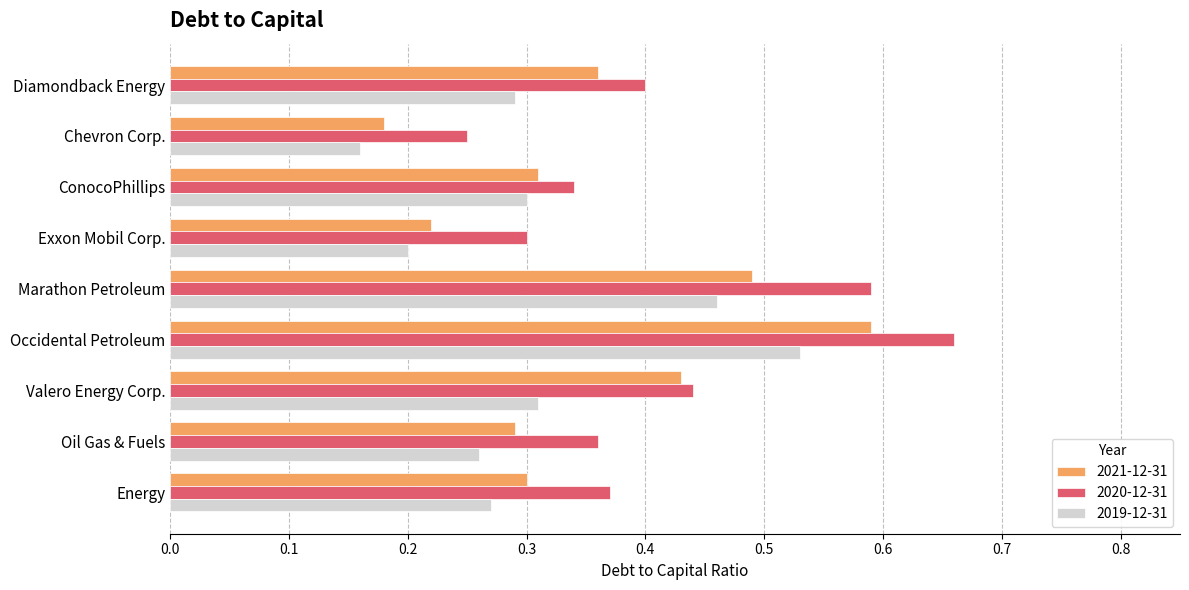

What is the sum of all 2020-12-31 values?

3.7